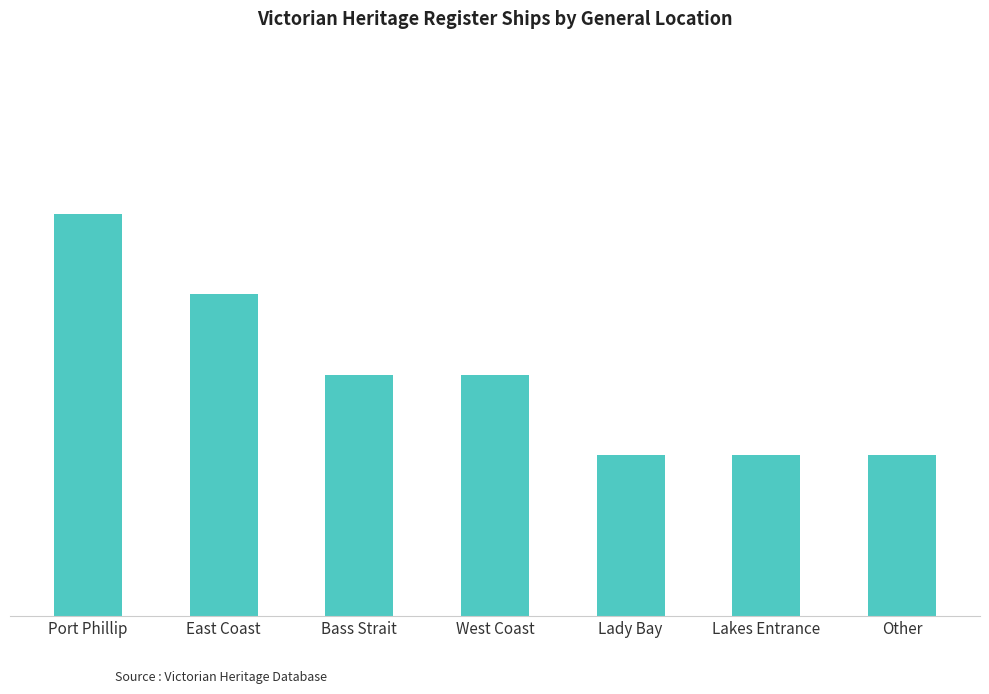

The chart shows a value of 4 at West Coast. True or false?

False